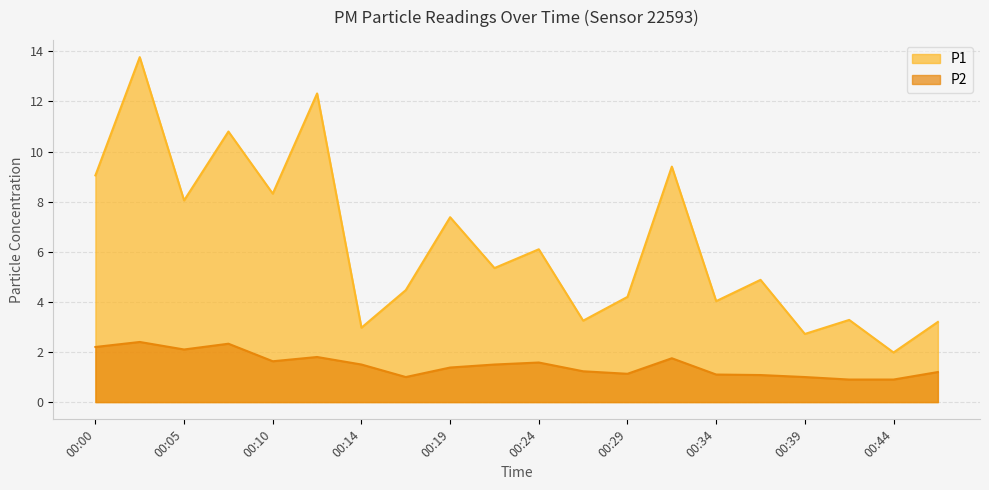

How many lines are shown in the chart?

2